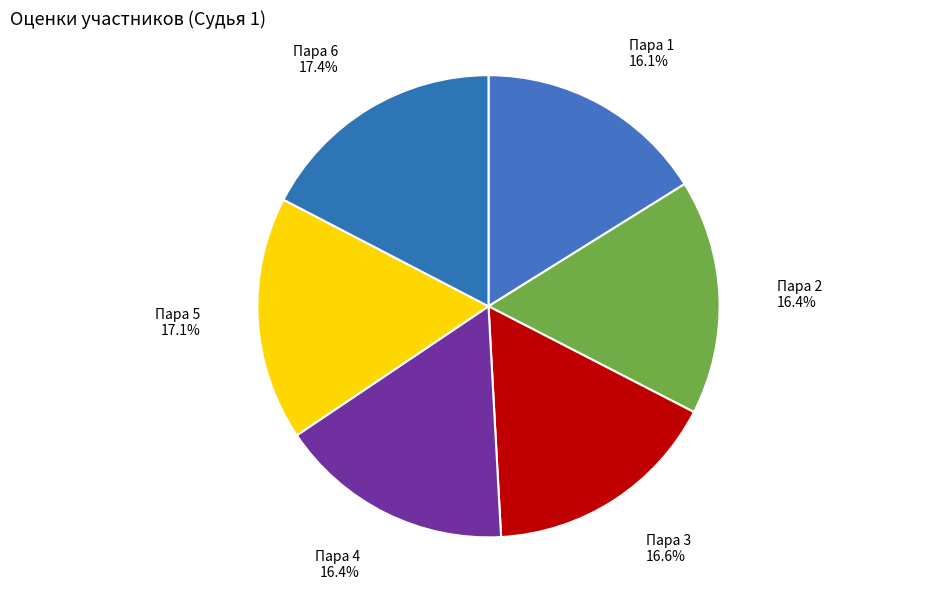

What percentage is NOT represented by Пара 4?

83.6%